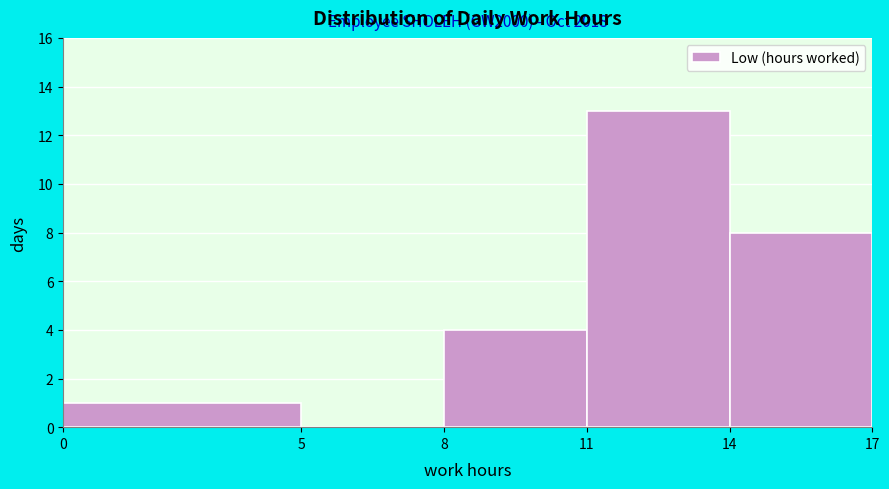

Which range on the x-axis has the tallest bar?

11 to 14